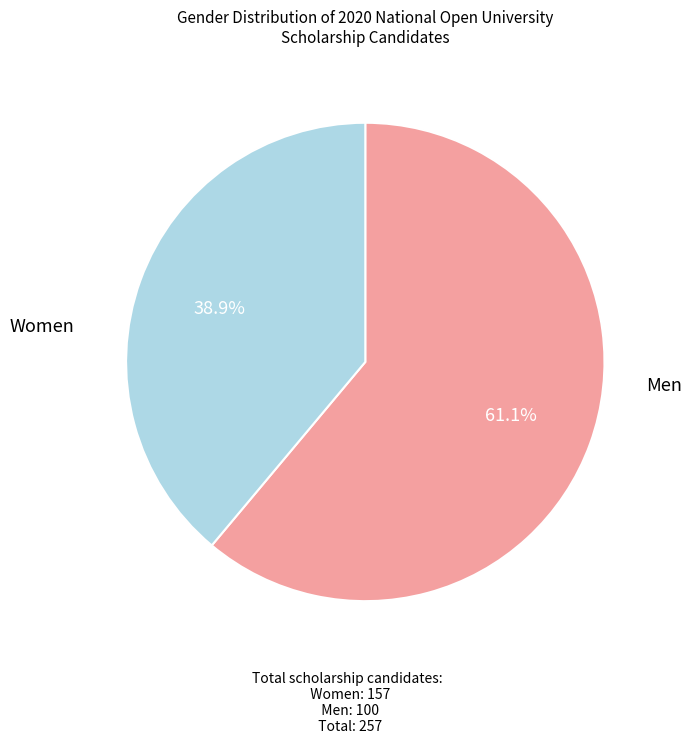

Is there any slice that represents more than half of the pie?

Yes